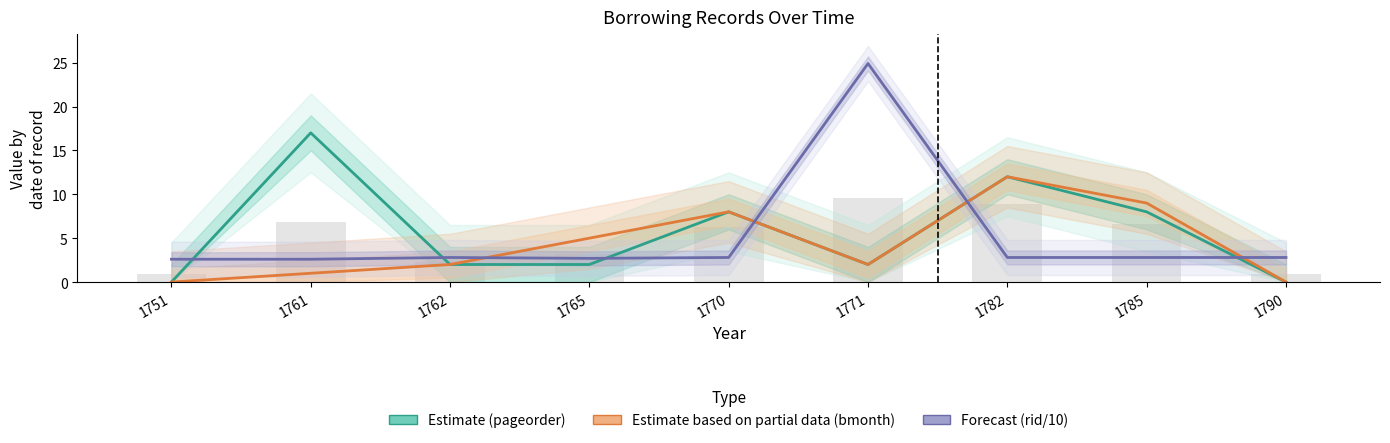

What are all the series names shown in the legend?

Estimate (pageorder), Estimate based on partial data (bmonth), Forecast (rid/10)